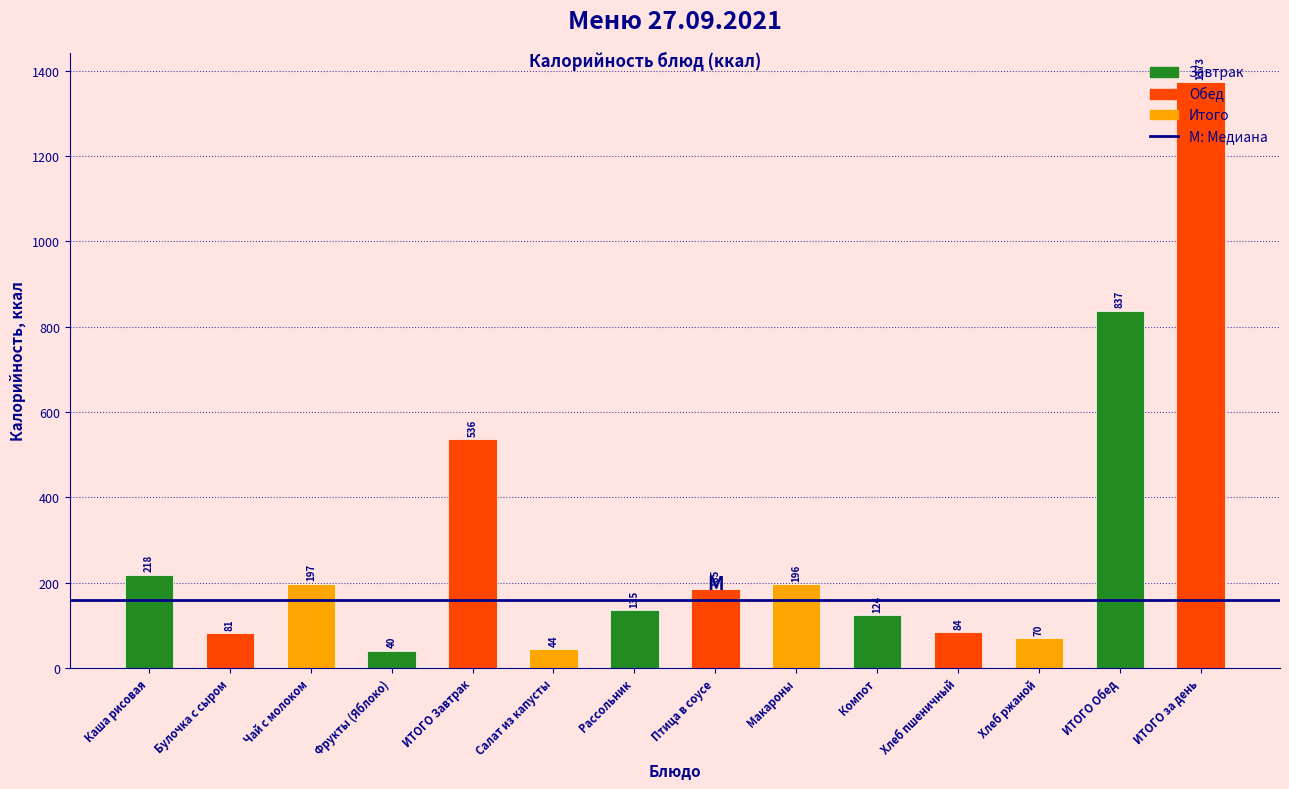

The chart shows a value of 184.7 at Птица в соусе. True or false?

True